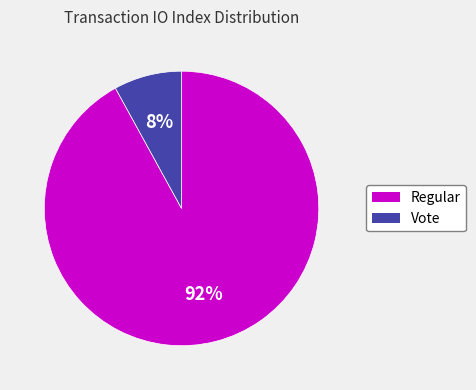

What is the largest slice in the pie chart?

Regular